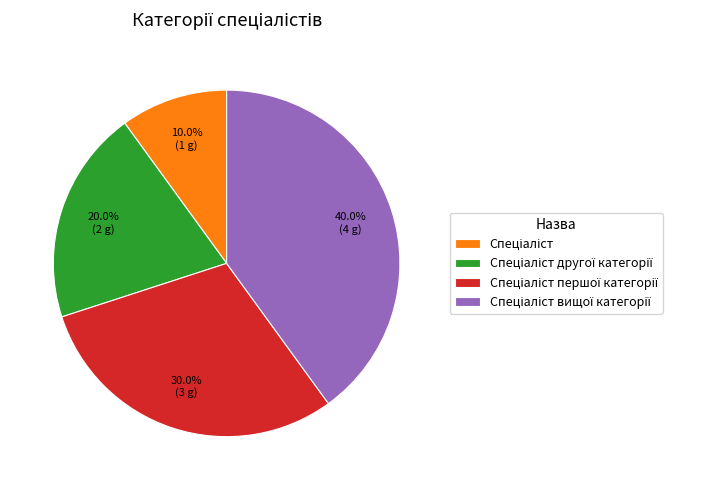

Does any single category account for the majority?

No